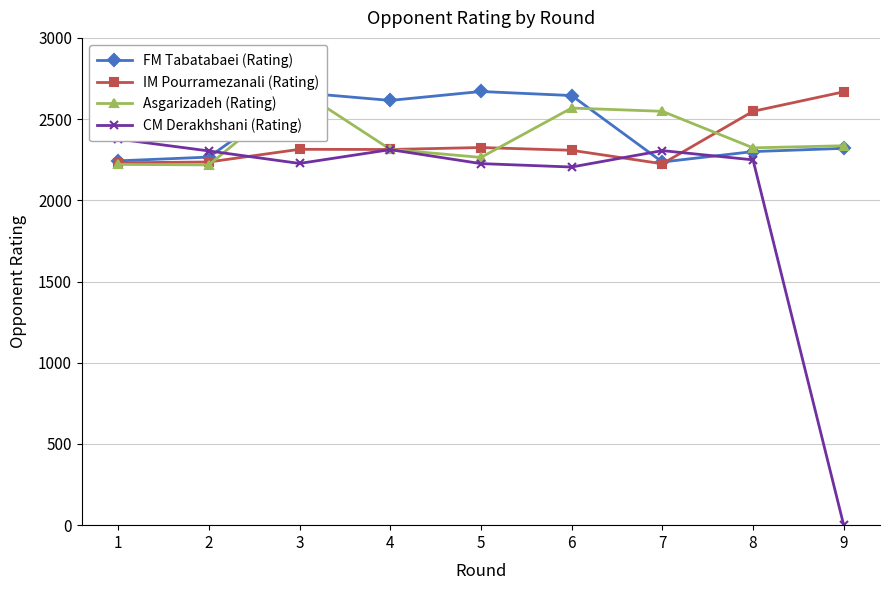

List the labels in order of FM Tabatabaei (Rating) value, smallest first.

7, 1, 2, 8, 9, 4, 6, 3, 5